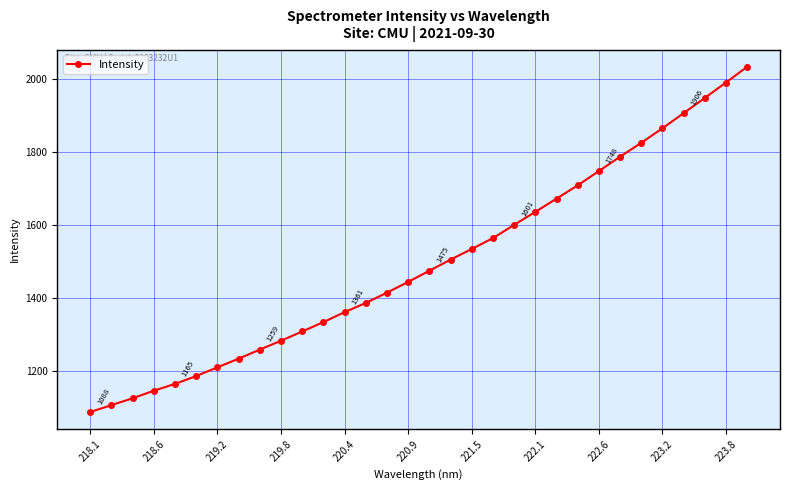

What is the maximum value shown in the chart?

2033.4